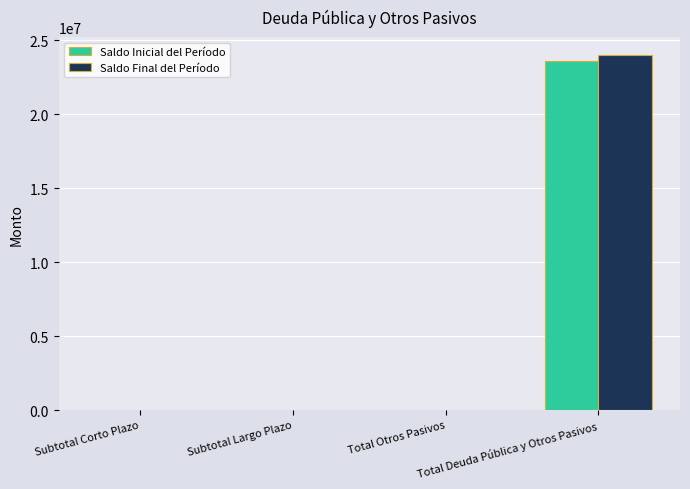

The value of Saldo Final del Período at Total Deuda Pública y Otros Pasivos is 24018231.5. True or false?

True